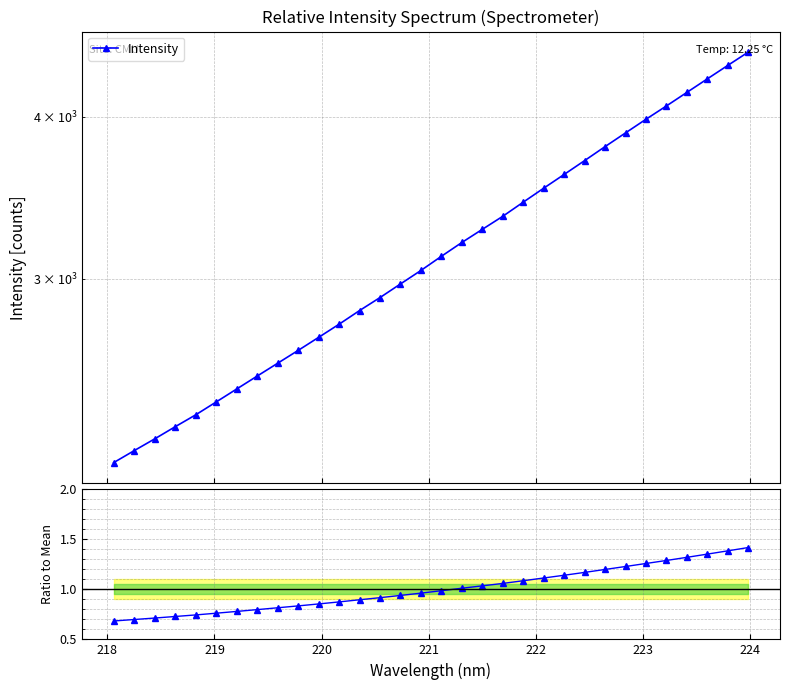

True or false: Intensity has more than 2 interior local peaks.

False